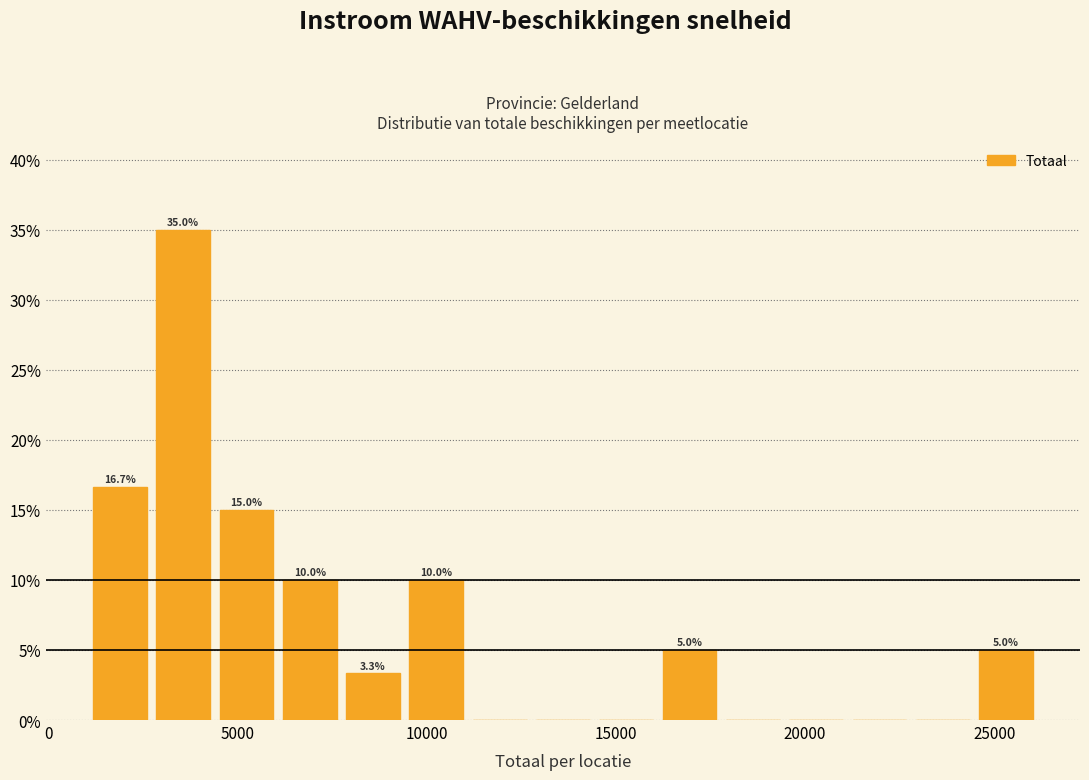

Read against the x-axis, roughly where is the centre of the tallest bar?

3500